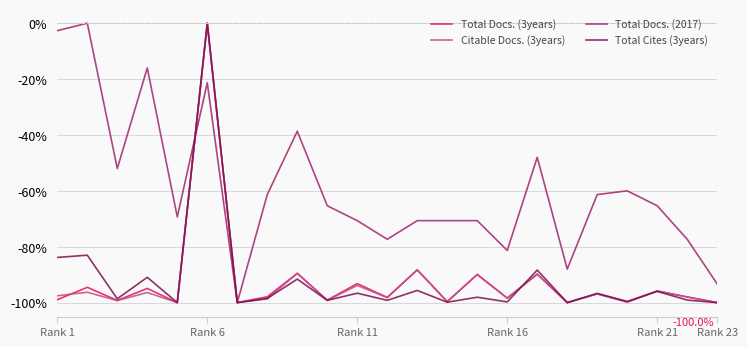

What are all the series names shown in the legend?

Total Docs. (3years), Citable Docs. (3years), Total Docs. (2017), Total Cites (3years)